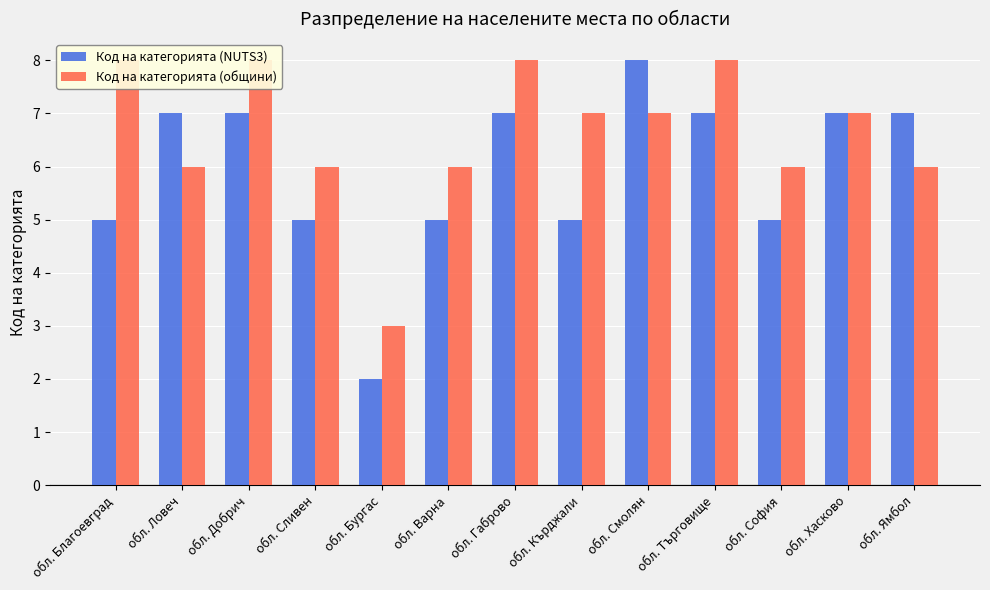

List the labels in order of Код на категорията (общини) value, largest first.

обл. Благоевград, обл. Добрич, обл. Габрово, обл. Търговище, обл. Кърджали, обл. Смолян, обл. Хасково, обл. Ловеч, обл. Сливен, обл. Варна, обл. София, обл. Ямбол, обл. Бургас